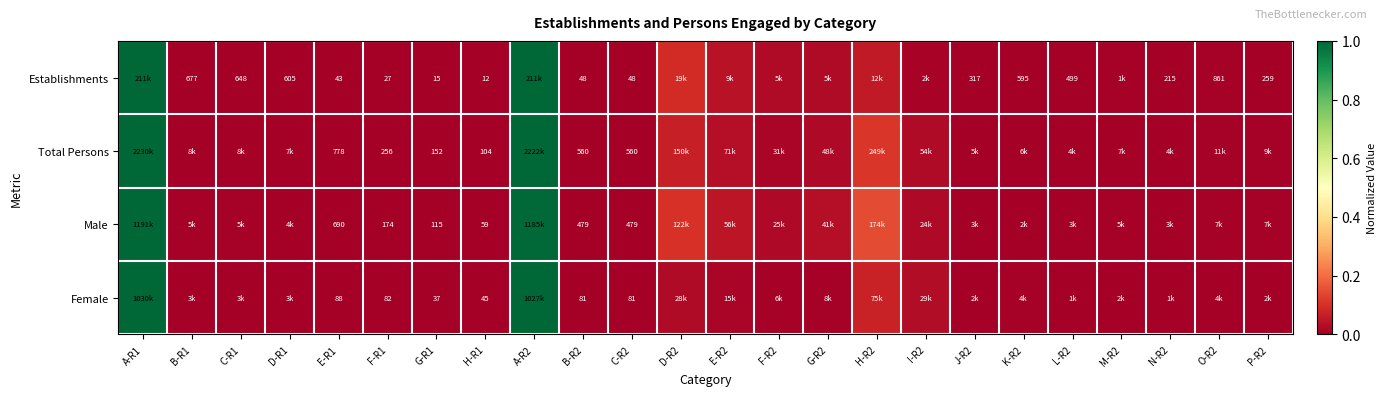

At A-R1, list the series in order from smallest to largest.

Establishments, Total Persons, Male, Female